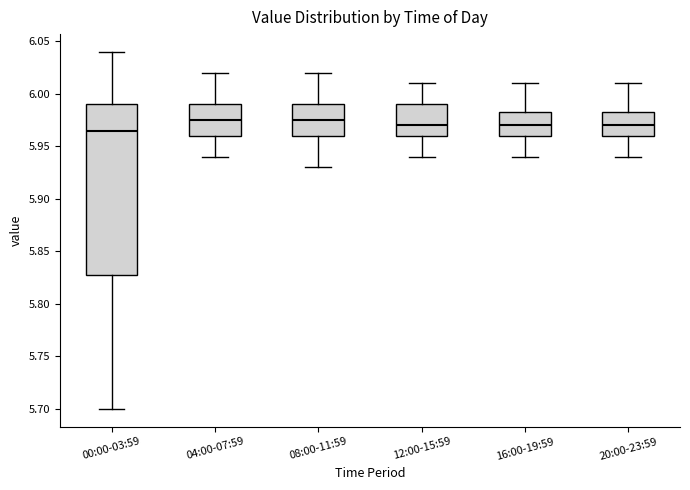

Reading left to right, transcribe this box plot: for each box, give where its median line is, the range the box spans, and where its two whiskers end, as read against the y-axis. The values are not printed on the chart, so give them approximately, as read against the axis.

00:00-03:59: median 5.965, box 5.830 to 5.990, whiskers 5.700 to 6.040
04:00-07:59: median 5.975, box 5.960 to 5.990, whiskers 5.940 to 6.020
08:00-11:59: median 5.975, box 5.960 to 5.990, whiskers 5.930 to 6.020
12:00-15:59: median 5.970, box 5.960 to 5.990, whiskers 5.940 to 6.010
16:00-19:59: median 5.970, box 5.960 to 5.985, whiskers 5.940 to 6.010
20:00-23:59: median 5.970, box 5.960 to 5.985, whiskers 5.940 to 6.010